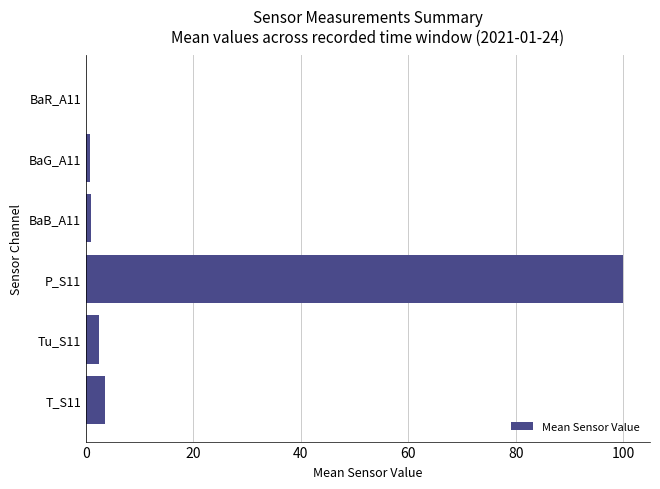

How many categories are shown in the chart?

6